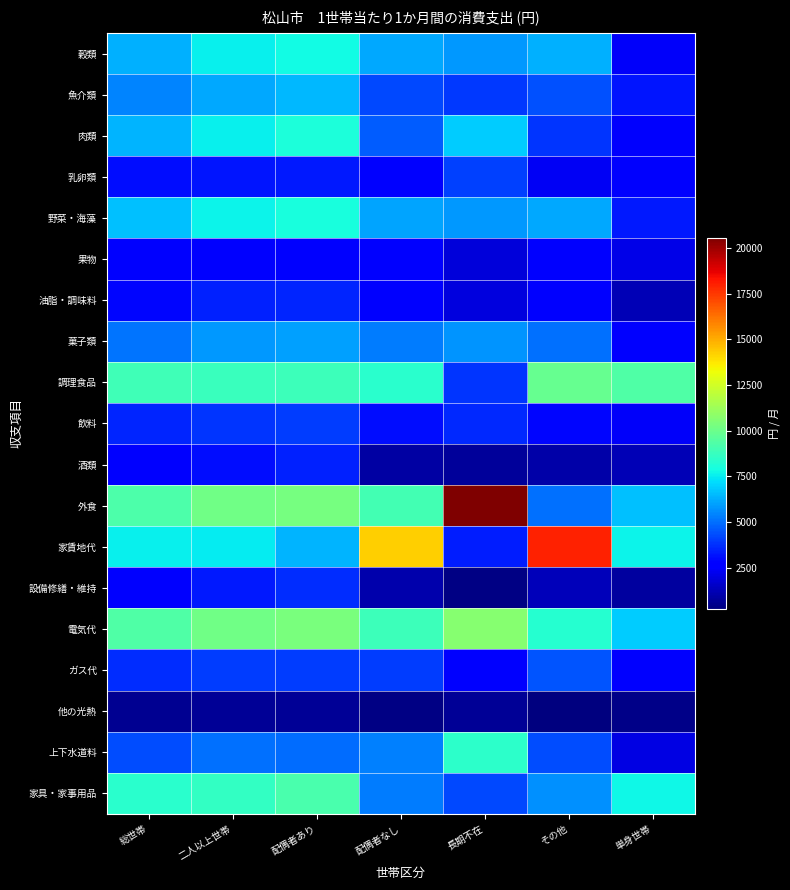

Rank the series at 単身世帯 from highest to lowest value.

調理食品, 家具・家事用品, 家賃地代, 電気代, 外食, 野菜・海藻, 魚介類, ガス代, 菓子類, 肉類, 乳卵類, 穀類, 飲料, 果物, 上下水道料, 酒類, 油脂・調味料, 設備修繕・維持, 他の光熱